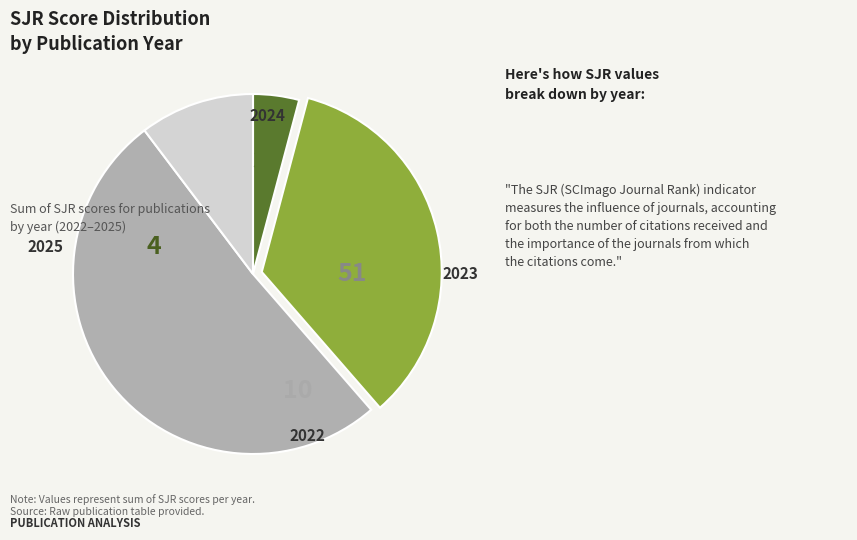

Is there any slice that represents more than half of the pie?

Yes